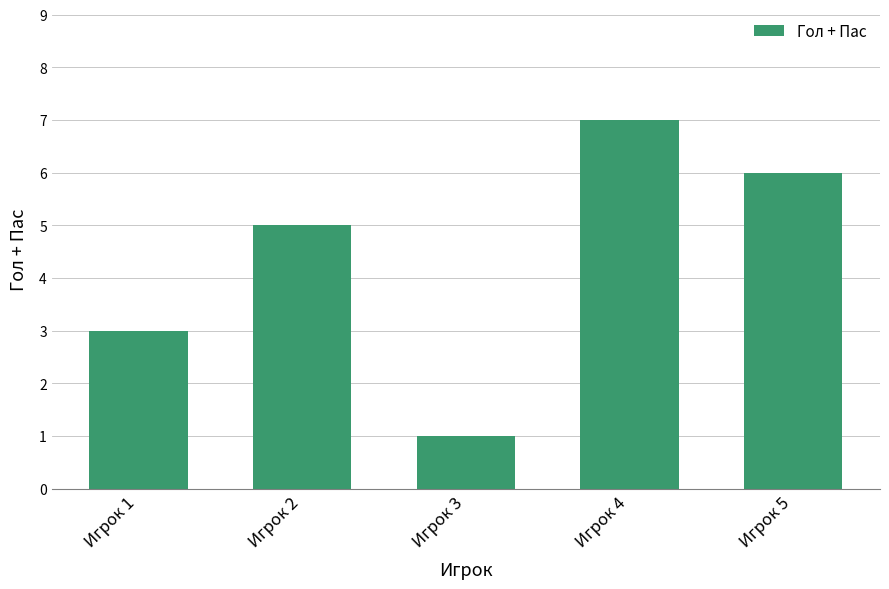

What is the difference between the maximum and minimum values?

6